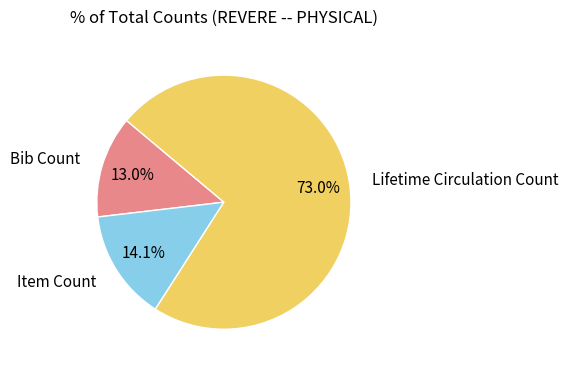

To the nearest percent, what portion does Lifetime Circulation Count represent?

73%